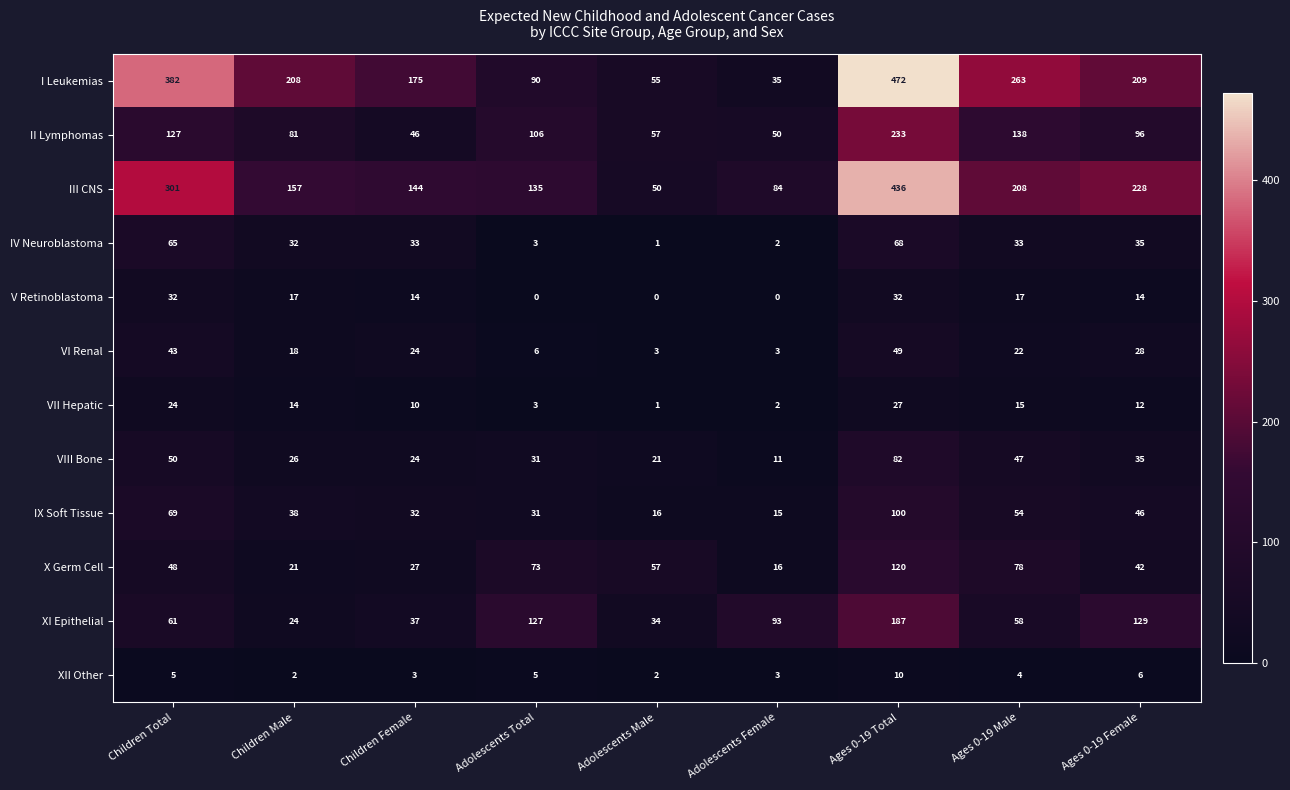

Which series has the largest total across all categories?

I Leukemias